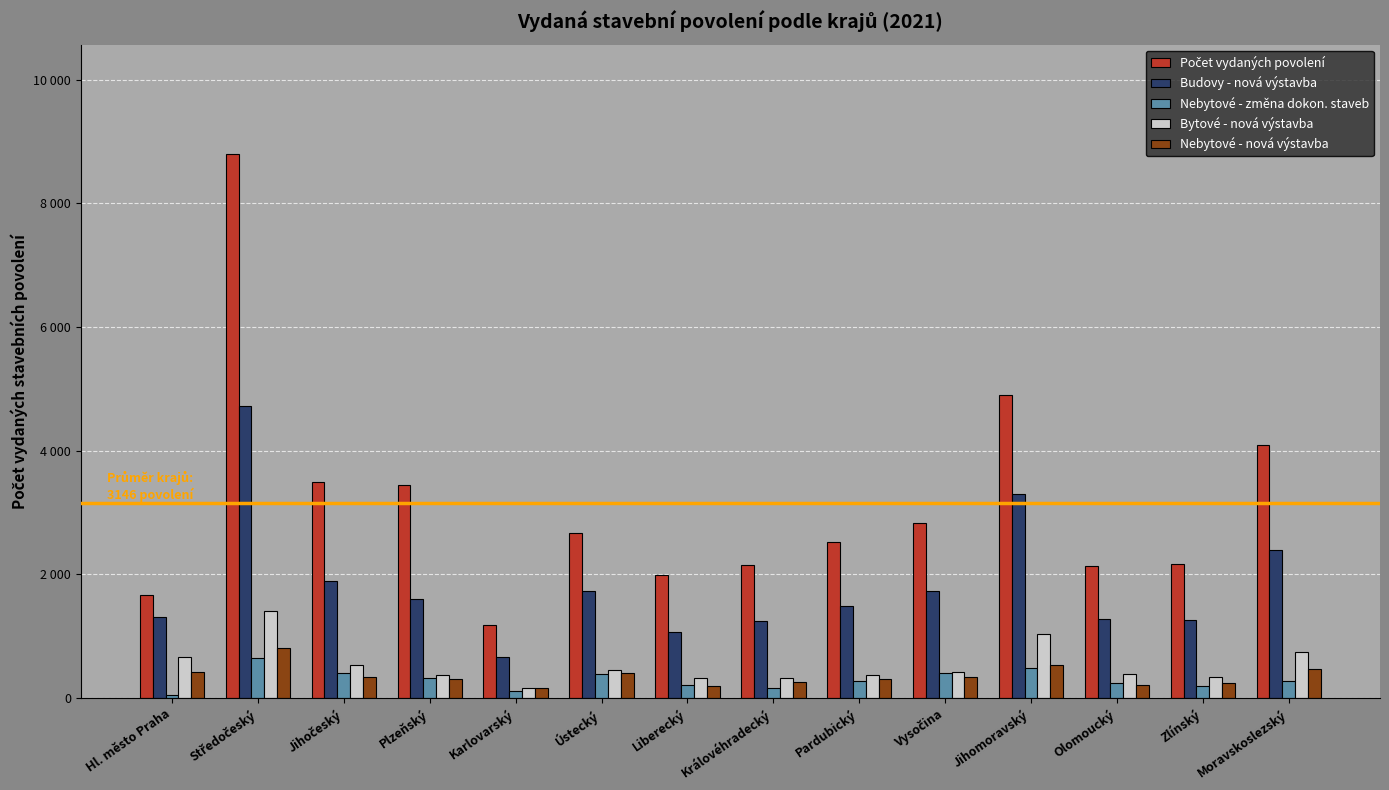

Are the bars grouped side by side (vs. stacked)?

Yes